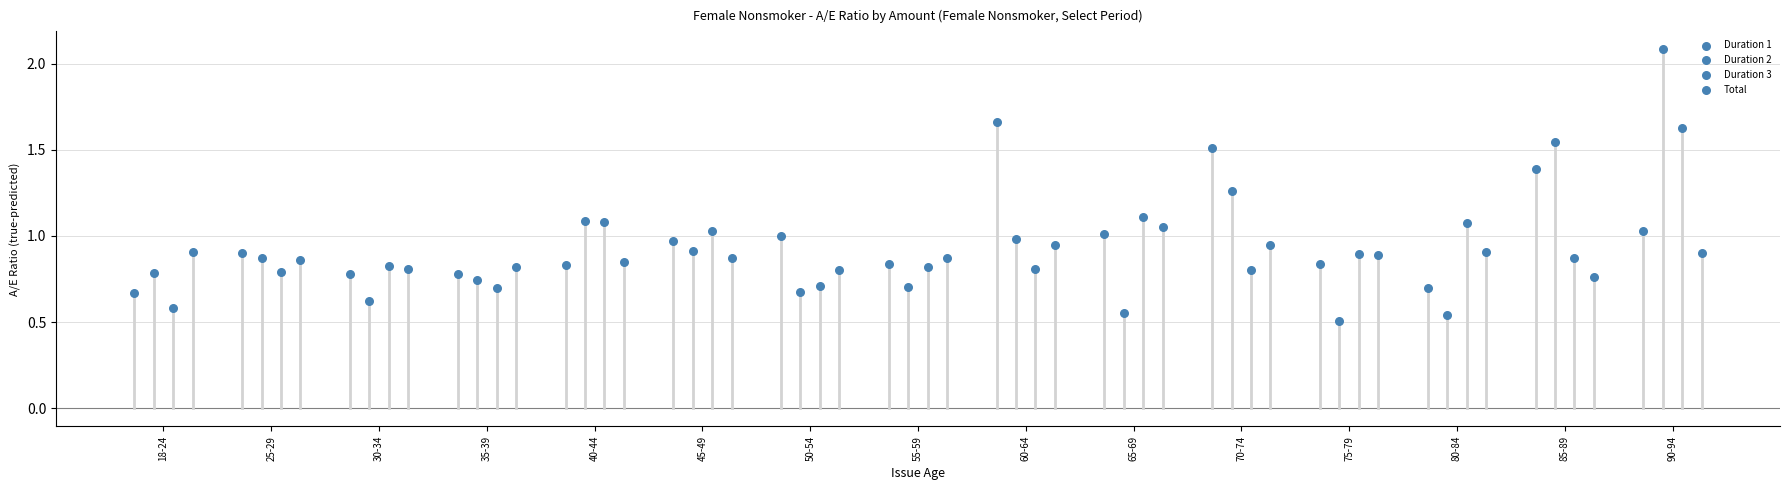

What are all the series names shown in the legend?

Duration 1, Duration 2, Duration 3, Total